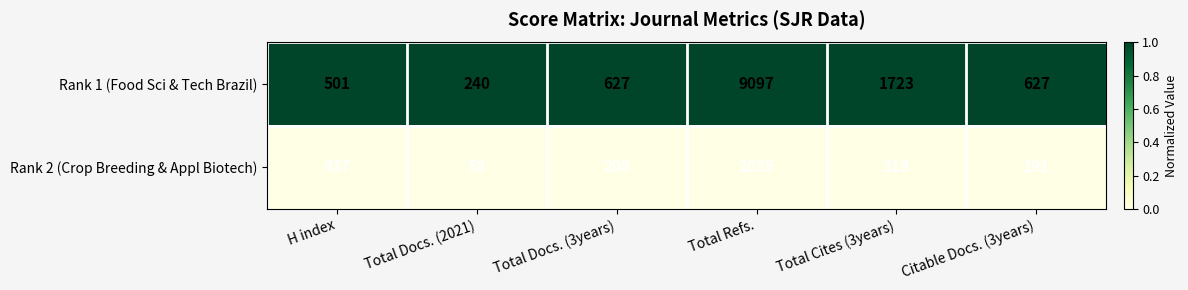

What is the total value across all series at Total Docs. (3years)?

835